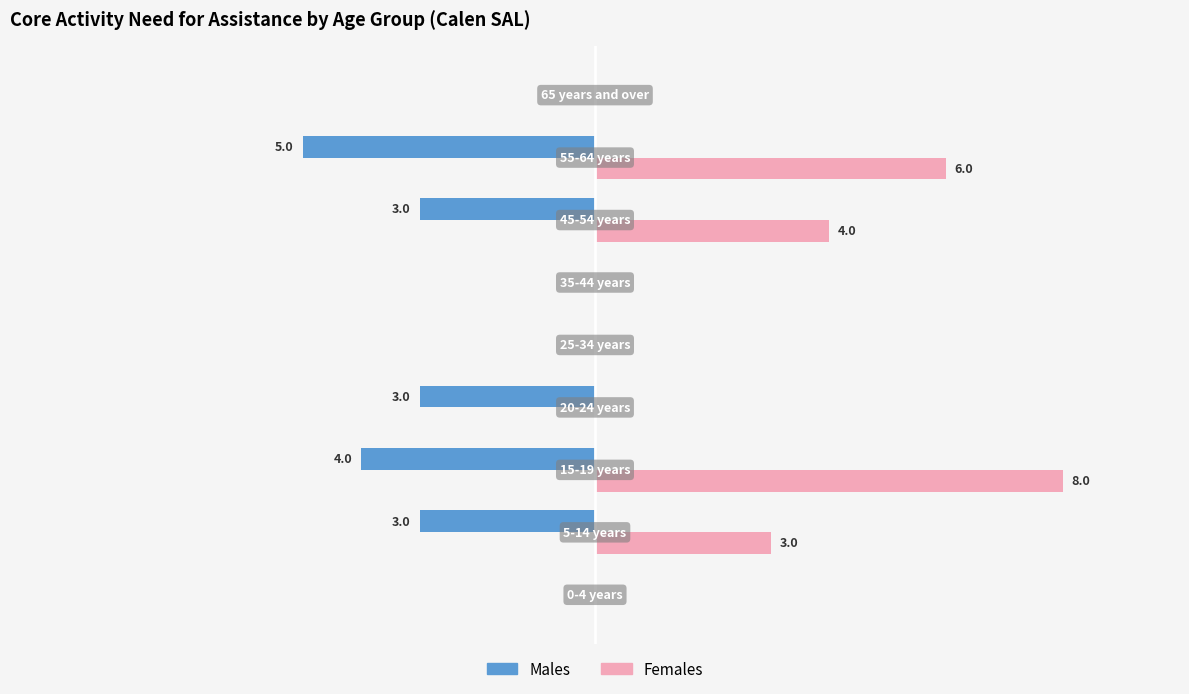

Which series has the largest total across all categories?

Females